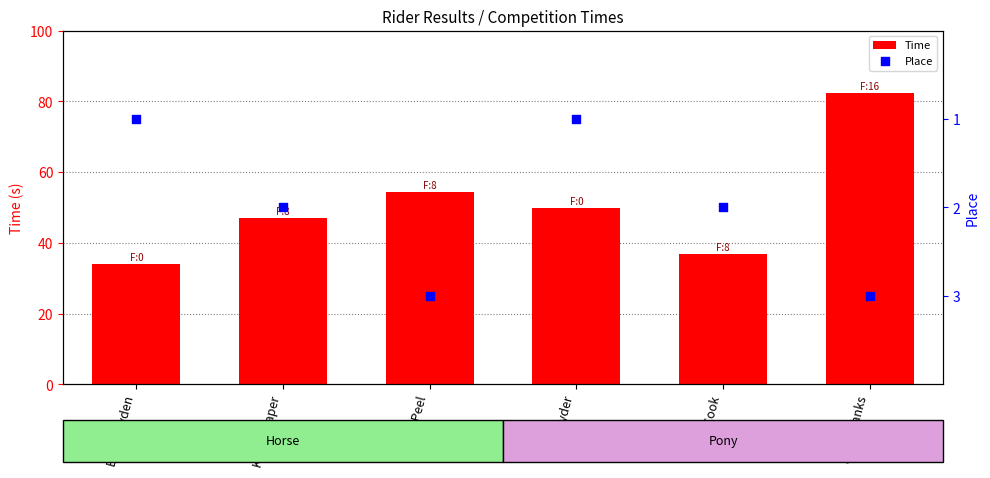

Is the value of Place at Hettie Peel greater than the value of Time at Ellie Hayden?

No